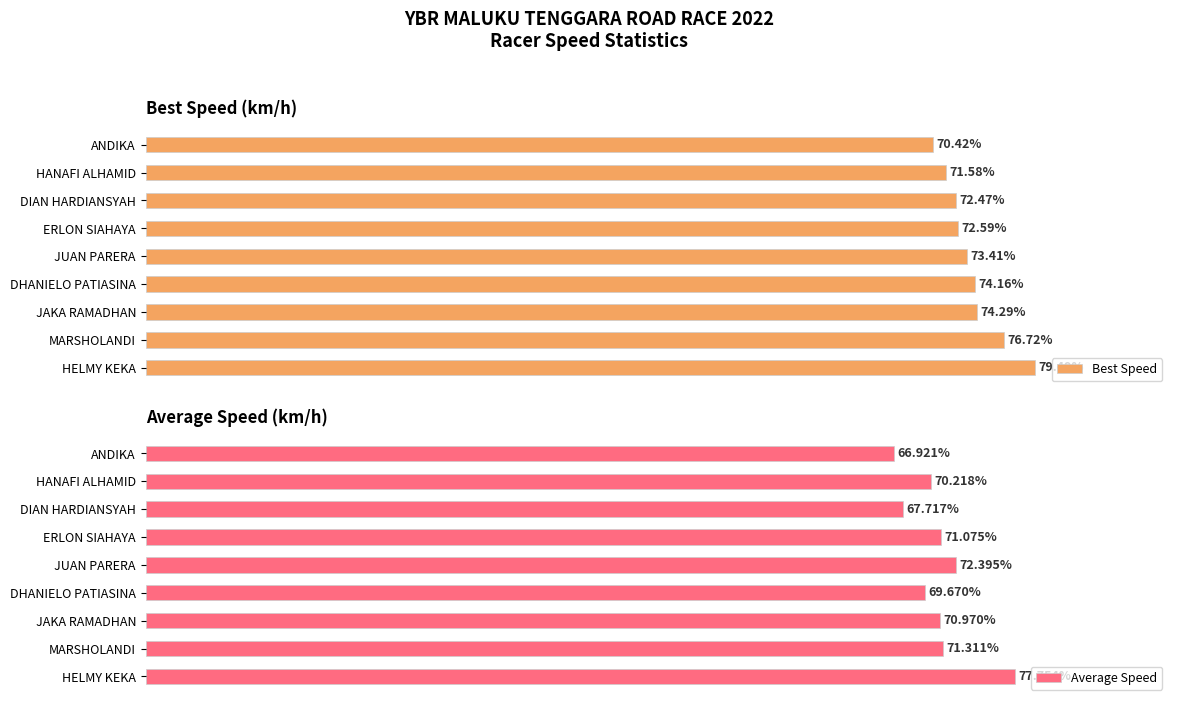

What is the difference between the maximum and minimum values in the Average Speed series?

10.8